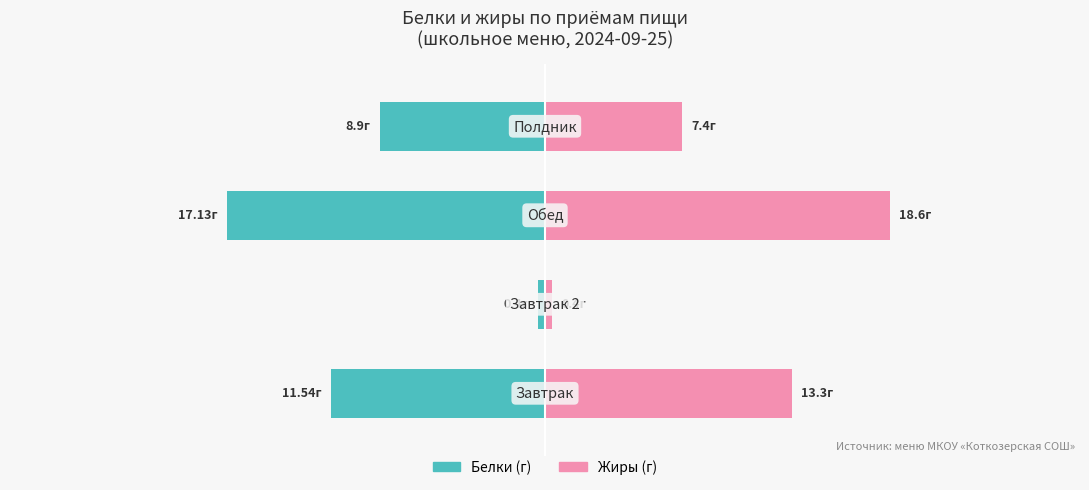

List the series in order of their overall mean, lowest first.

Белки (г), Жиры (г)